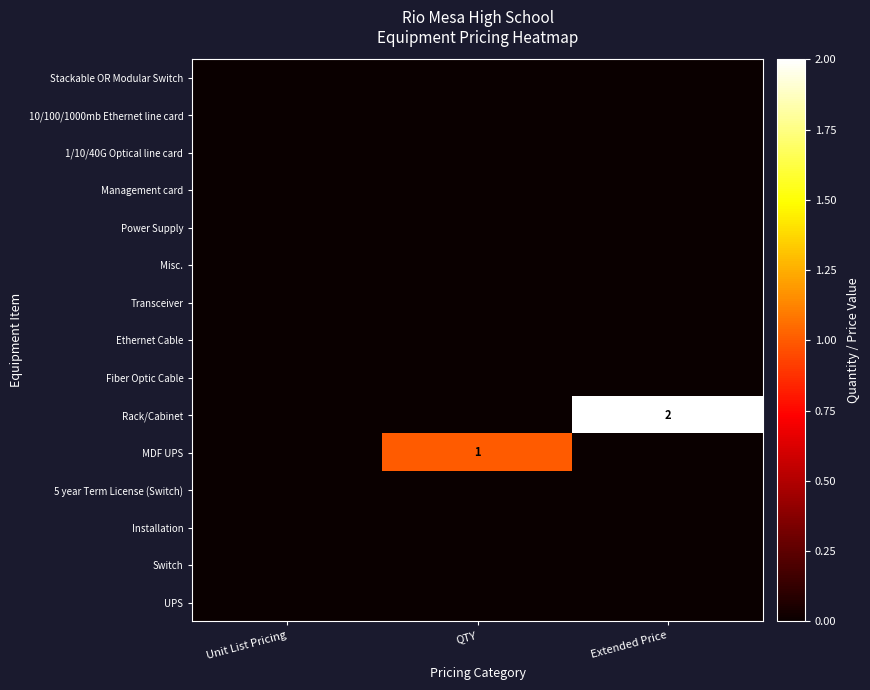

Is it true that Fiber Optic Cable equals 0 at Unit List Pricing?

True